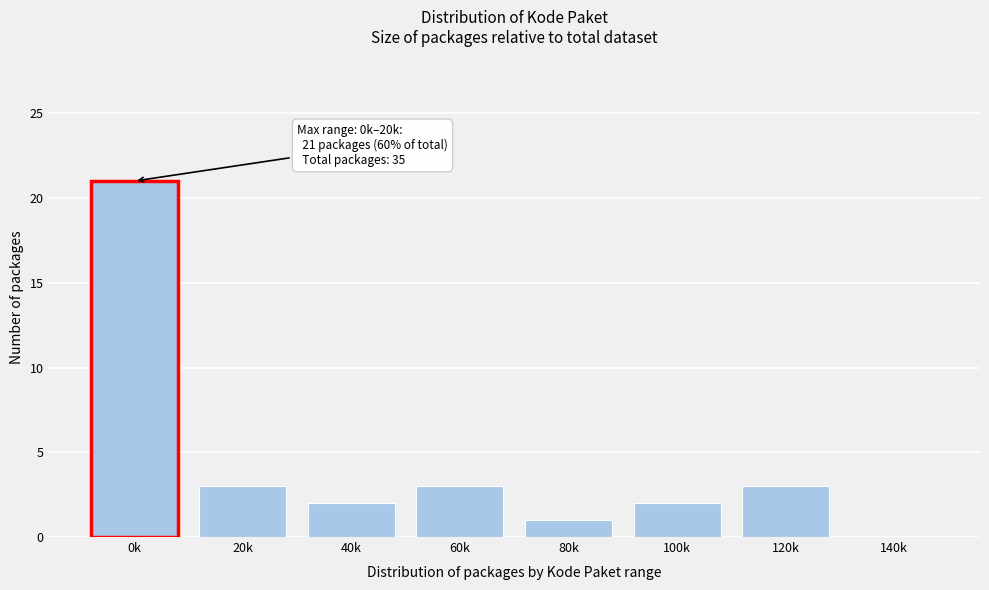

Reading left to right, extract all data points from this chart.

0k=21	20k=3	40k=2	60k=3	80k=1	100k=2	120k=3	140k=0